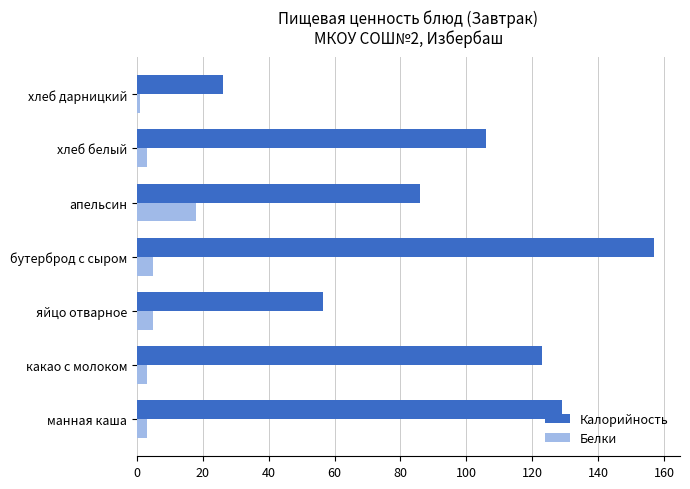

What is the average value of the Калорийность series?

97.7